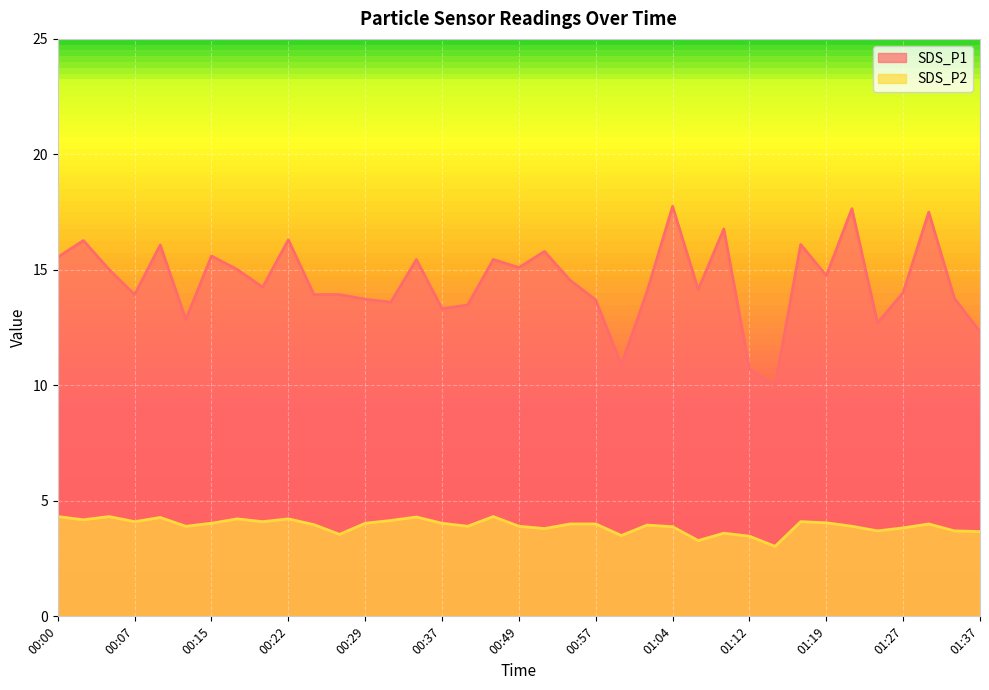

What is the label of the 25th point from the right?

00:29